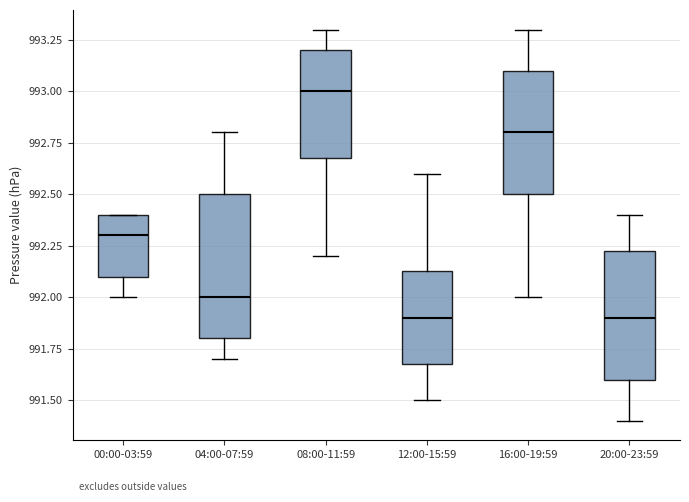

Where does the upper whisker of the box for 12:00-15:59 end on the y-axis? The values are not printed on the chart, so give them approximately, as read against the axis.

992.60